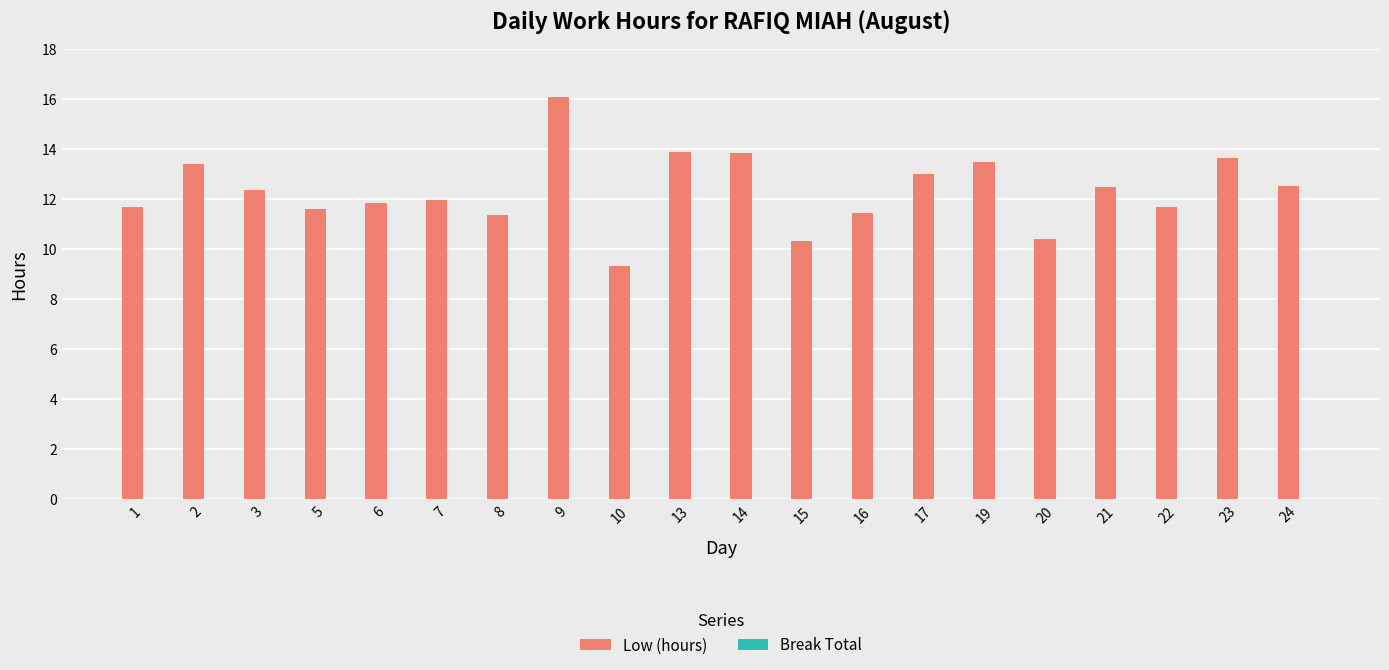

Read the value at 22.

11.7